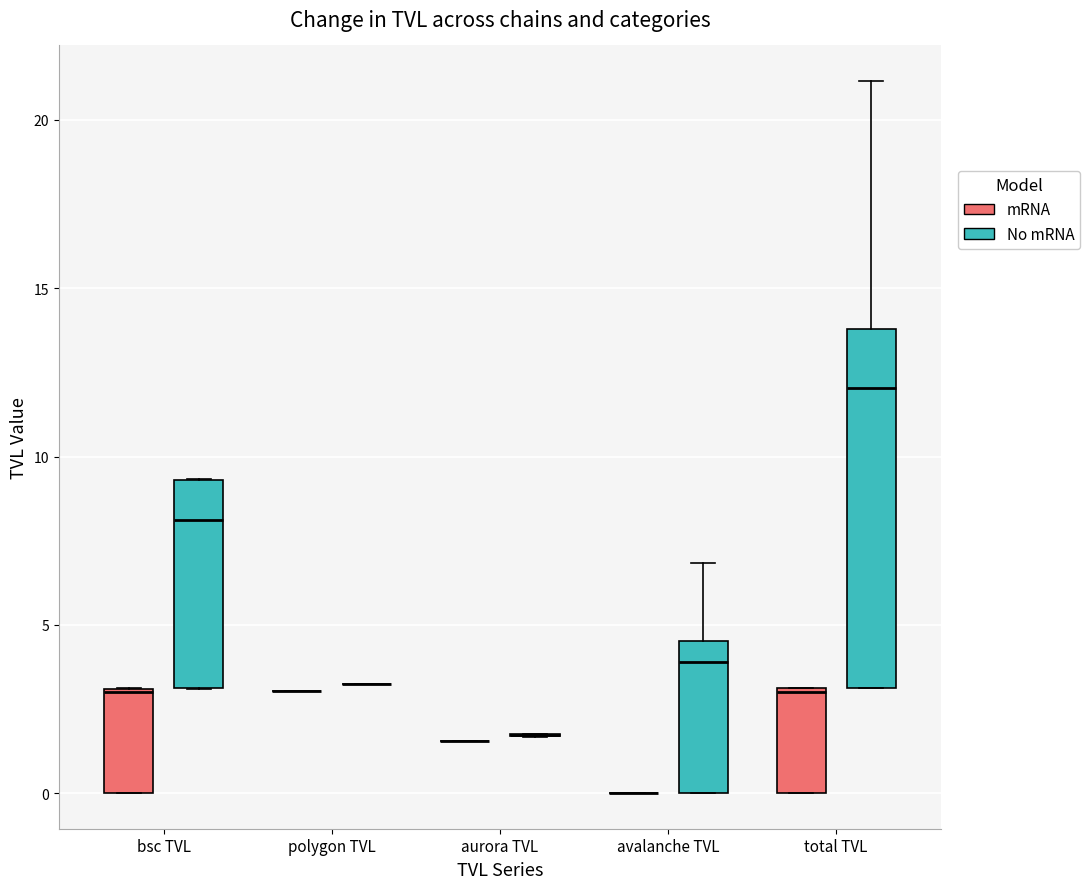

Reading left to right, transcribe this box plot: for each box, give where its median line is, the range the box spans, and where its two whiskers end, as read against the y-axis. The values are not printed on the chart, so give them approximately, as read against the axis.

bsc TVL (mRNA): median 3.0, box 0.0 to 3.0, whiskers 0.0 to 3.0
bsc TVL (No mRNA): median 8.0, box 3.0 to 9.5, whiskers 3.0 to 9.5
polygon TVL (mRNA): box collapsed to a line at 3.0, whiskers 3.0 to 3.0
polygon TVL (No mRNA): box collapsed to a line at 3.0, whiskers 3.0 to 3.5
aurora TVL (mRNA): box collapsed to a line at 1.5, whiskers 1.5 to 1.5
aurora TVL (No mRNA): box collapsed to a line at 1.5, whiskers 1.5 to 2.0
avalanche TVL (mRNA): box collapsed to a line at 0.0, whiskers 0.0 to 0.0
avalanche TVL (No mRNA): median 4.0, box 0.0 to 4.5, whiskers 0.0 to 7.0
total TVL (mRNA): median 3.0, box 0.0 to 3.0, whiskers 0.0 to 3.0
total TVL (No mRNA): median 12.0, box 3.0 to 14.0, whiskers 3.0 to 21.0